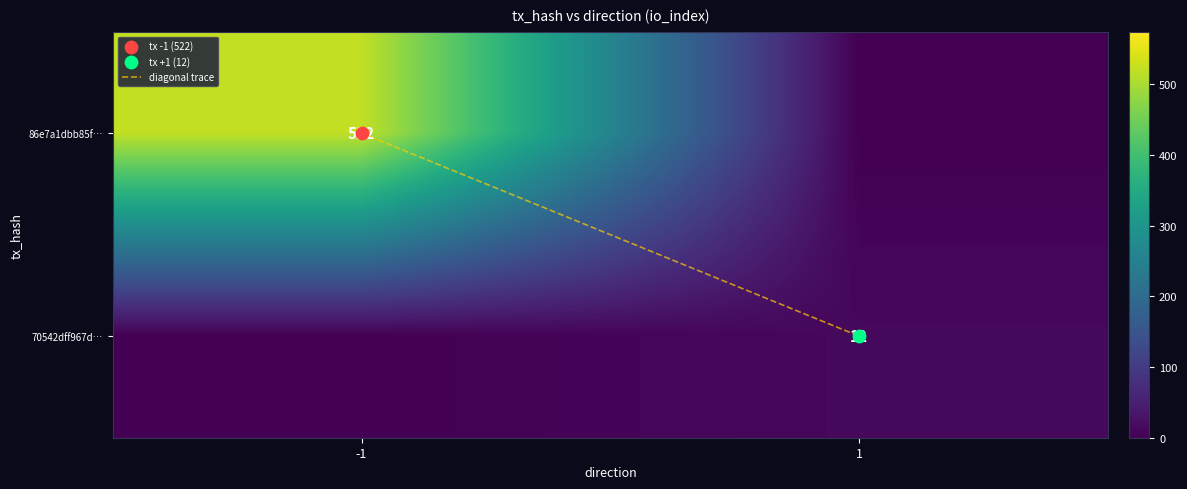

The value of 70542dff967d… at -1 is 6. True or false?

False